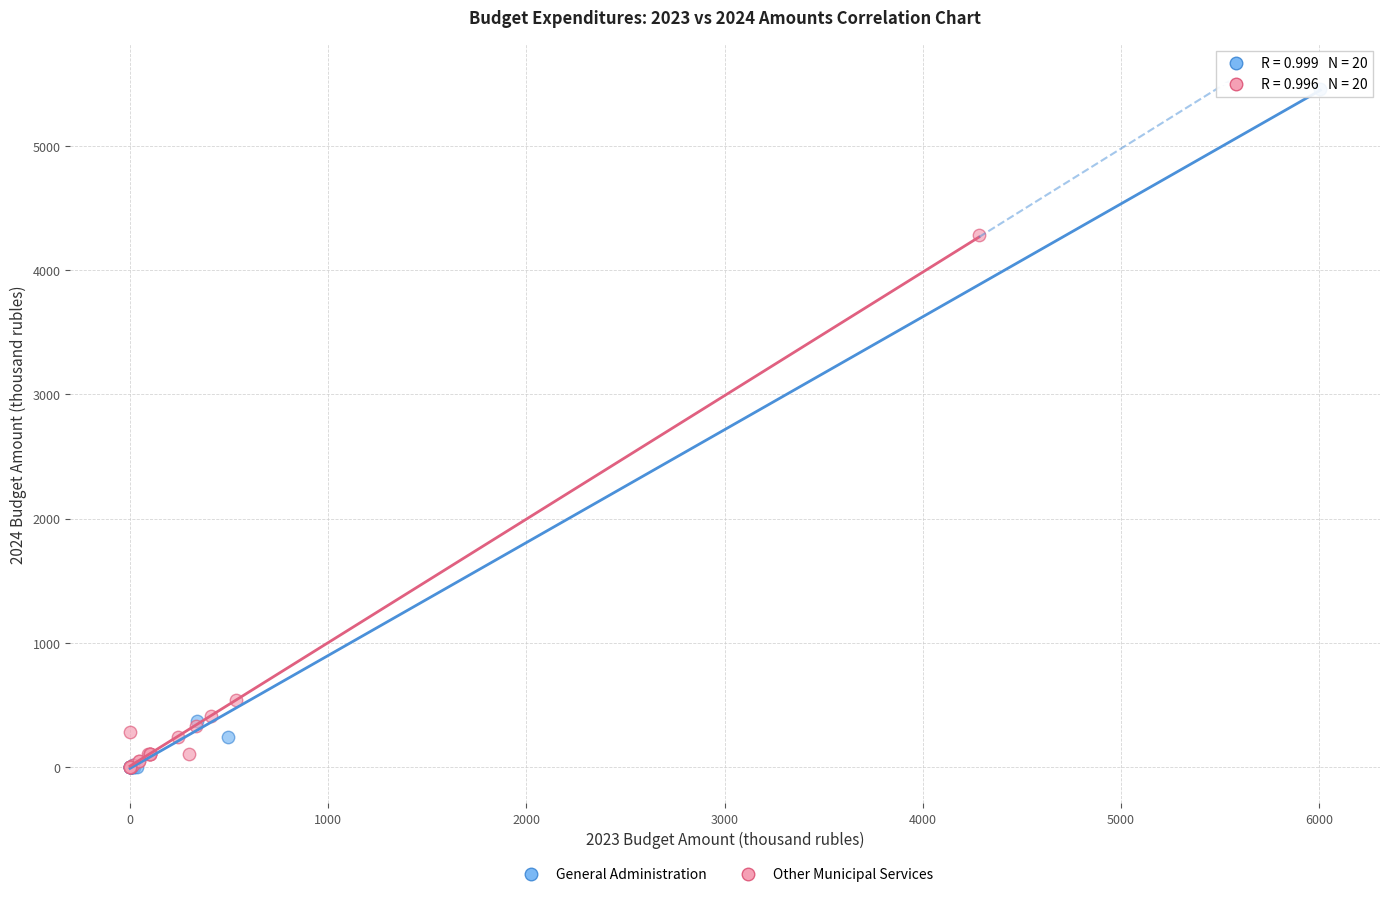

Which series reaches the maximum Y coordinate?

General Administration